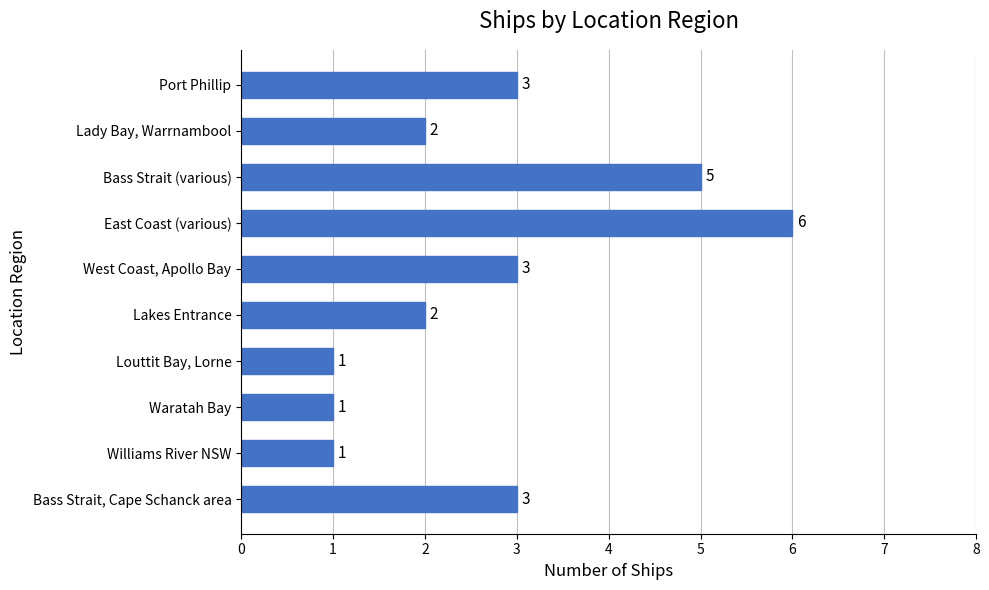

Reading top to bottom, extract all data points from this chart.

3	2	5	6	3	2	1	1	1	3